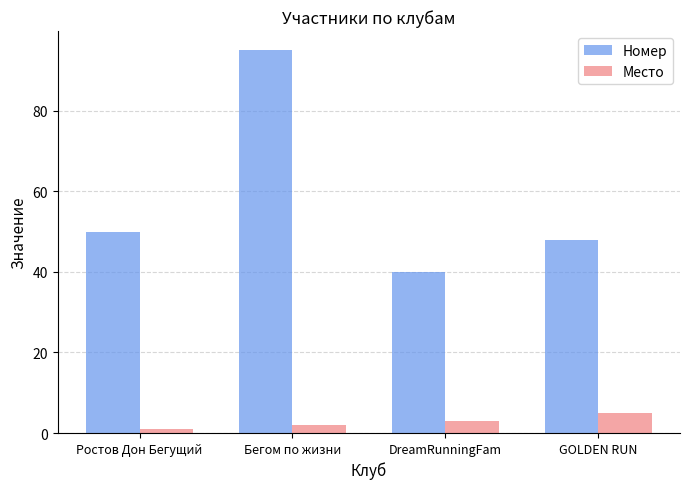

Reading left to right, what are all the values shown in this chart?

Номер: Ростов Дон Бегущий=50	Бегом по жизни=95	DreamRunningFam=40	GOLDEN RUN=48
Место: Ростов Дон Бегущий=1	Бегом по жизни=2	DreamRunningFam=3	GOLDEN RUN=5